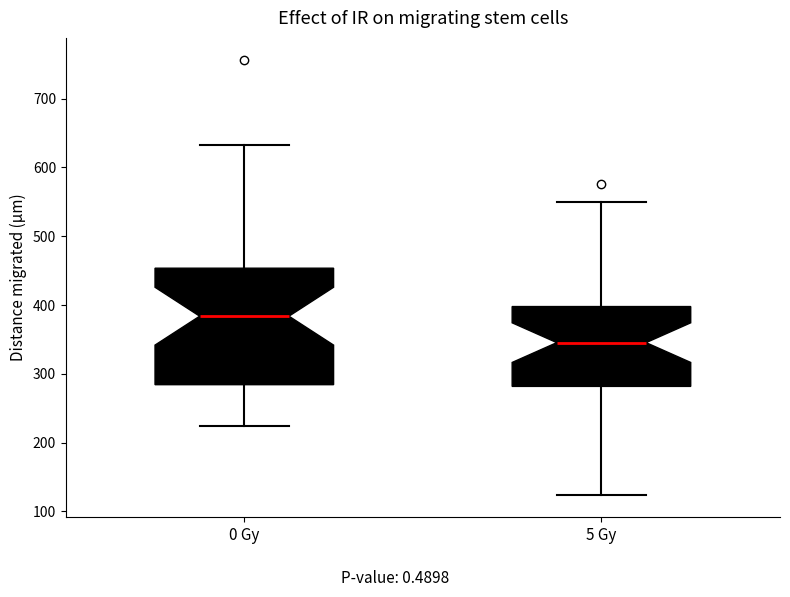

Reading left to right, read every box against the y-axis: the position of its median line, the range the box covers, and the ends of its whiskers. The values are not printed on the chart, so give them approximately, as read against the axis.

0 Gy: median 380, box 280 to 450, whiskers 220 to 630
5 Gy: median 350, box 280 to 400, whiskers 120 to 550